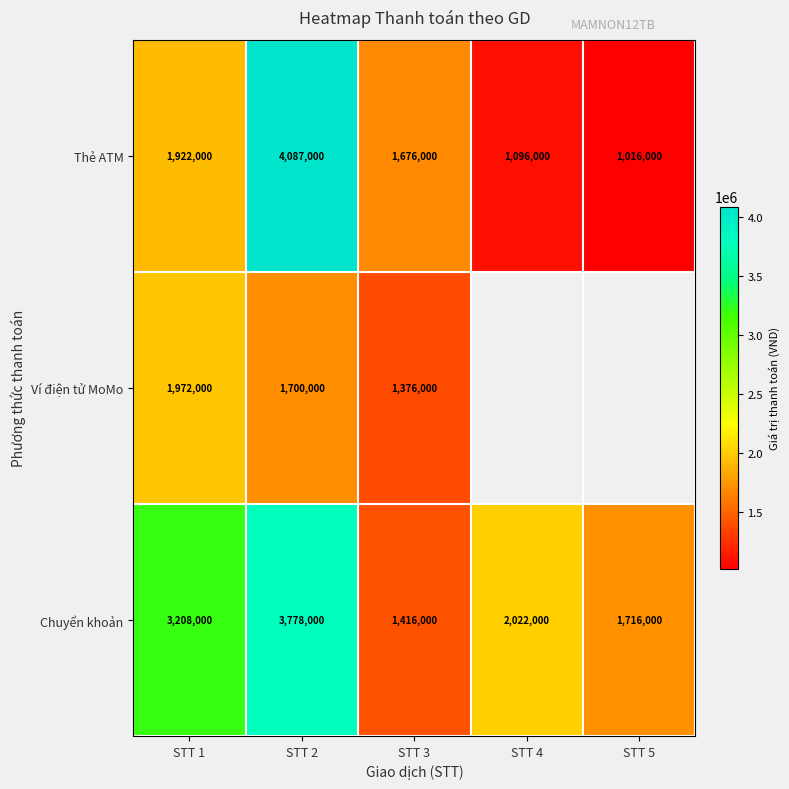

The value of Ví điện tử MoMo at STT 3 is 2294422.7. True or false?

False